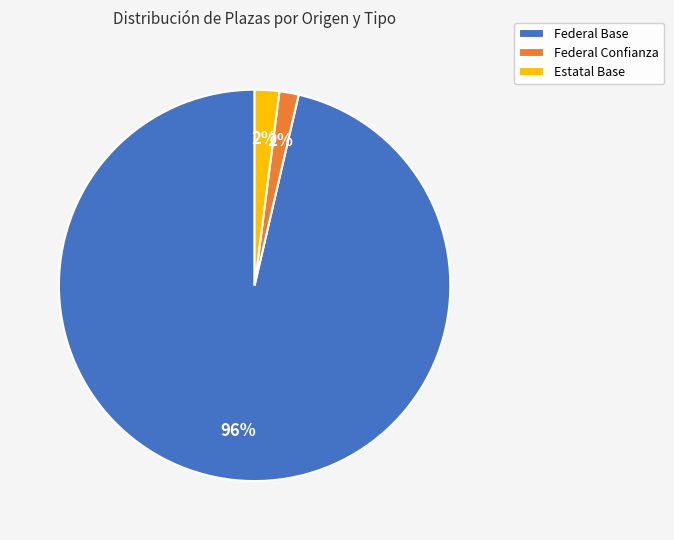

To the nearest percent, what is the average slice percentage?

33%